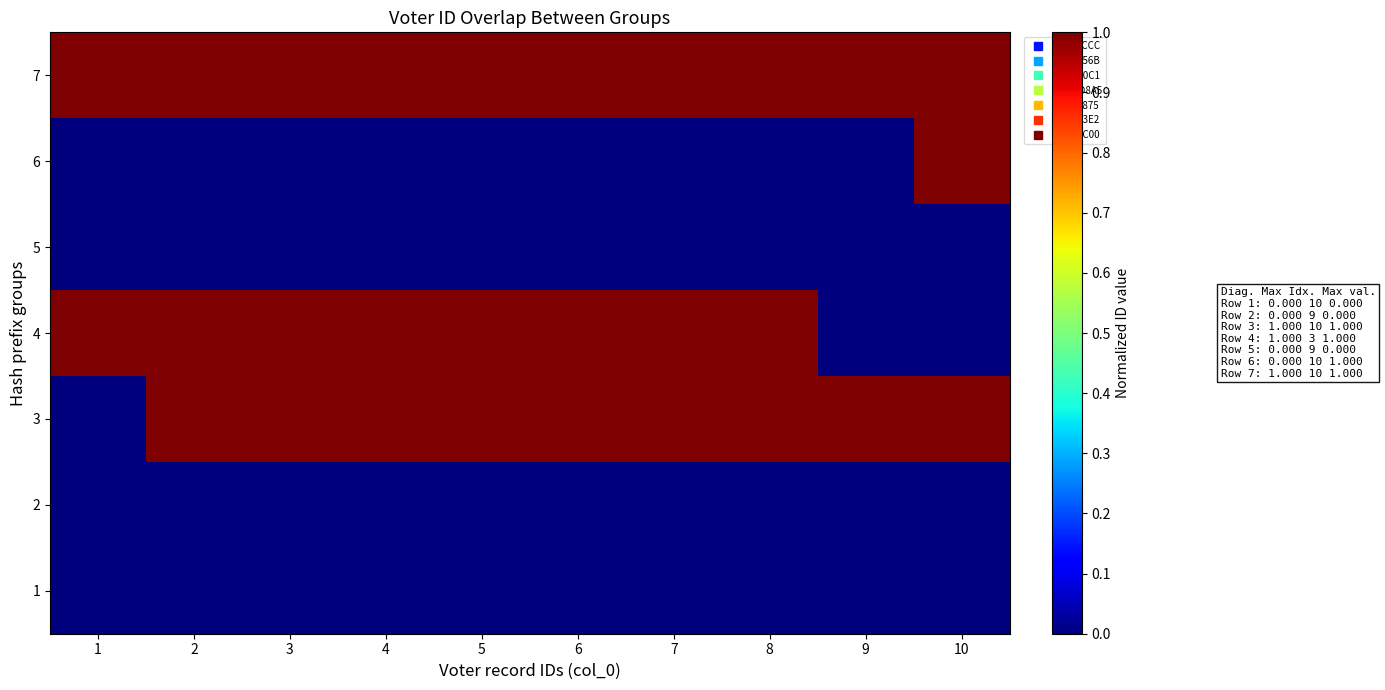

Which category has the lowest value across all series?

2